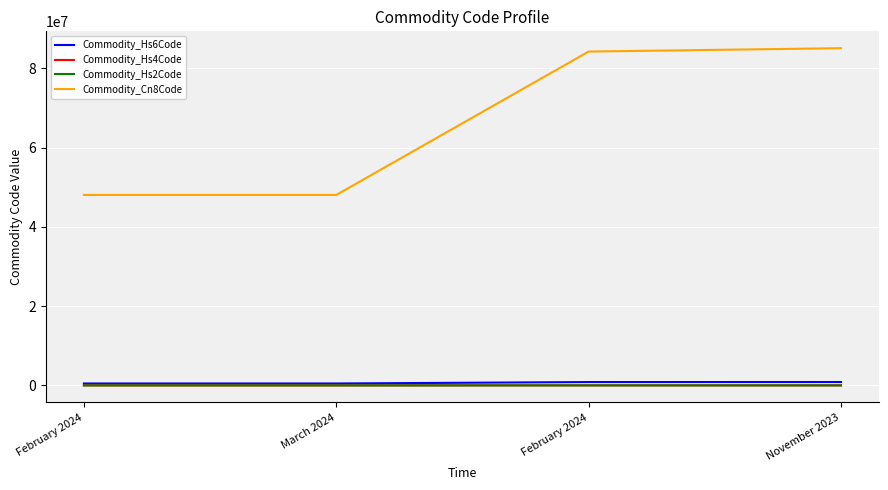

The Commodity_Hs6Code series shows 842489 at February 2024. True or false?

True